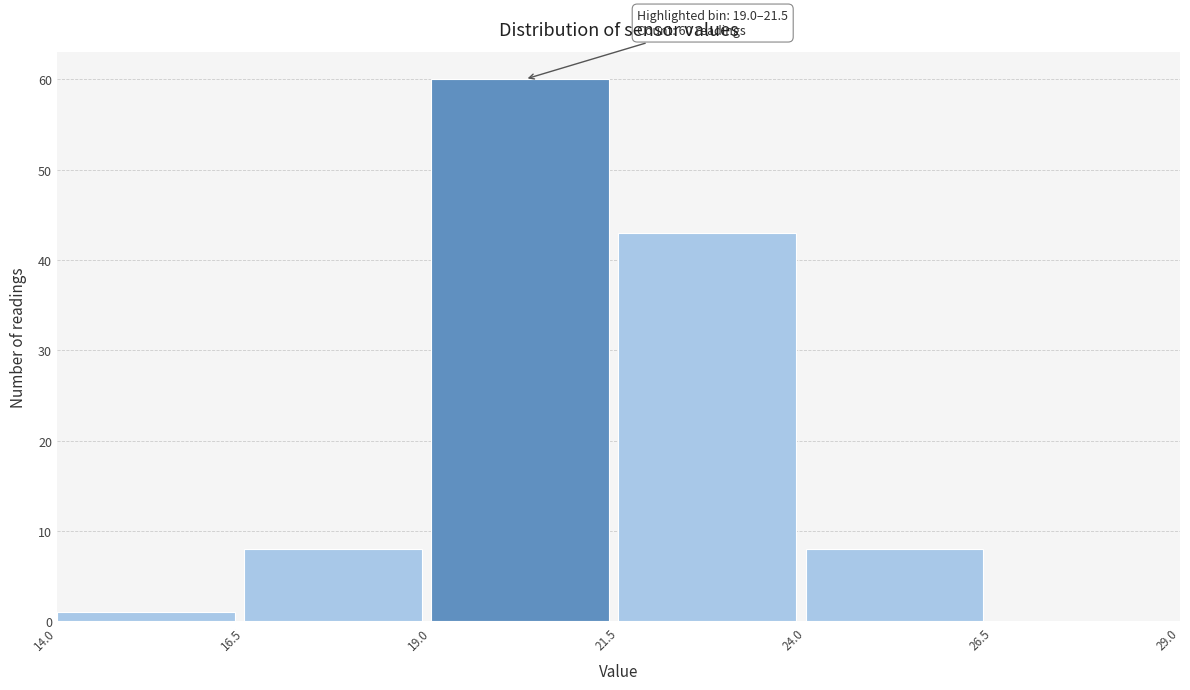

Over which range of the x-axis is the bar tallest?

19.0 to 21.5